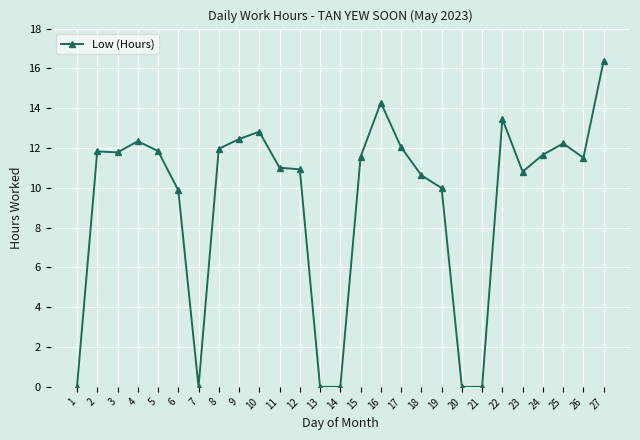

The value at 20 is -8.0. True or false?

False